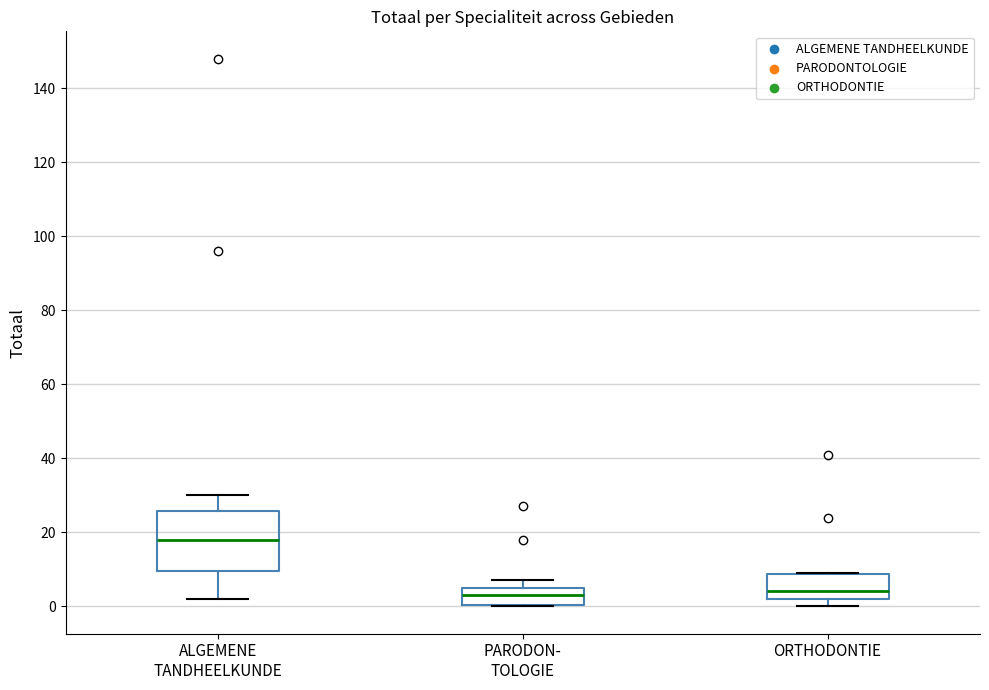

Reading left to right, transcribe this box plot: for each box, give where its median line is, the range the box spans, and where its two whiskers end, as read against the y-axis. The values are not printed on the chart, so give them approximately, as read against the axis.

ALGEMENE TANDHEELKUNDE: median 18, box 10 to 26, whiskers 2 to 30
PARODON- TOLOGIE: median 4, box 0 to 6, whiskers 0 to 8
ORTHODONTIE: median 4, box 2 to 8, whiskers 0 to 10